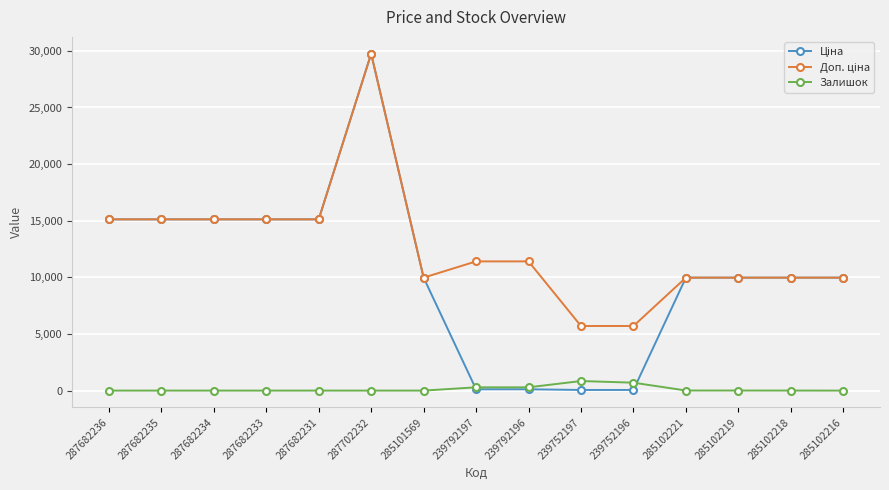

What is the difference between the highest and lowest values at 287682235?

15120.0